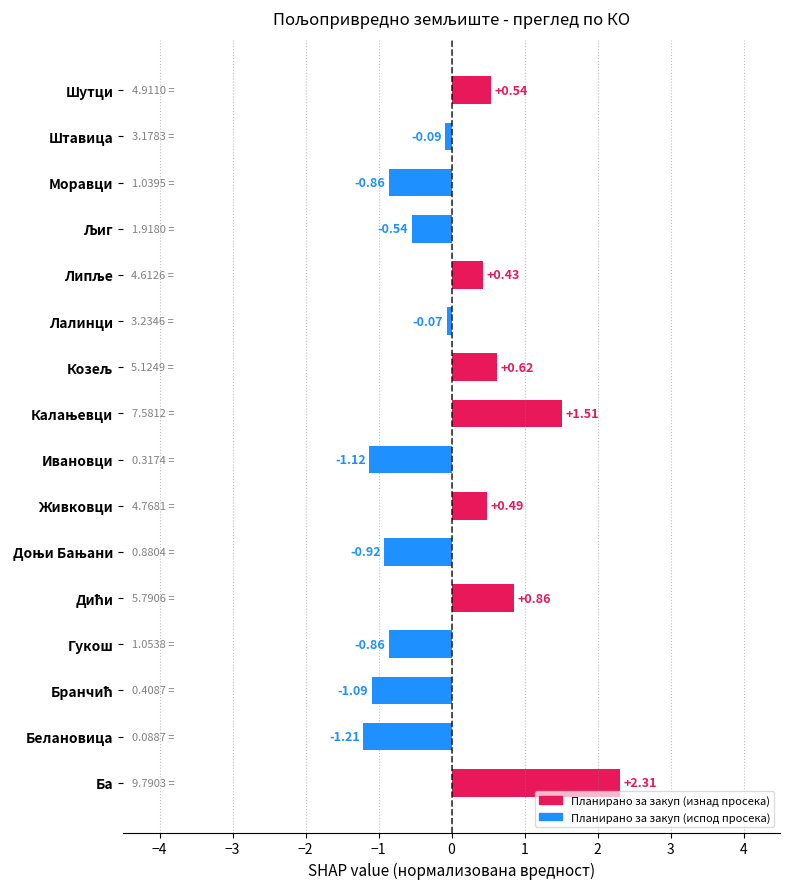

Reading right to left, transcribe all the data shown in this chart.

0.5	-0.1	-0.9	-0.5	0.4	-0.1	0.6	1.5	-1.1	0.5	-0.9	0.9	-0.9	-1.1	-1.2	2.3